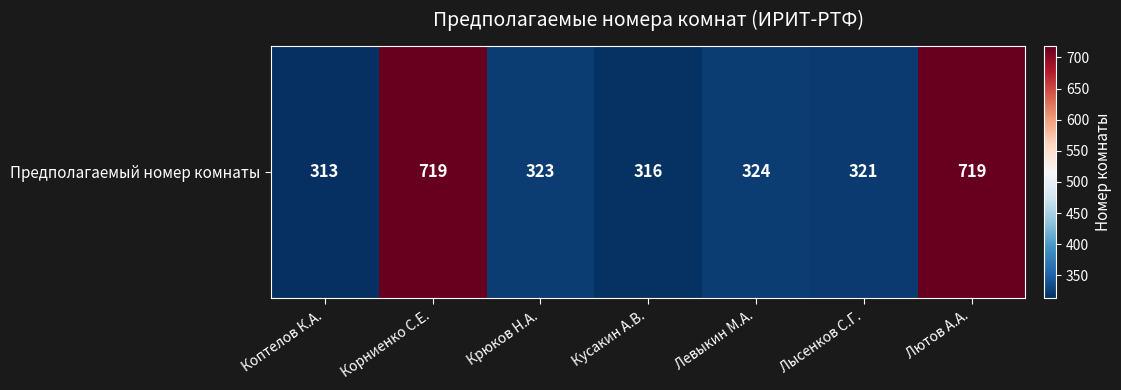

True or false: the data shows 553 at Кусакин А.В..

False